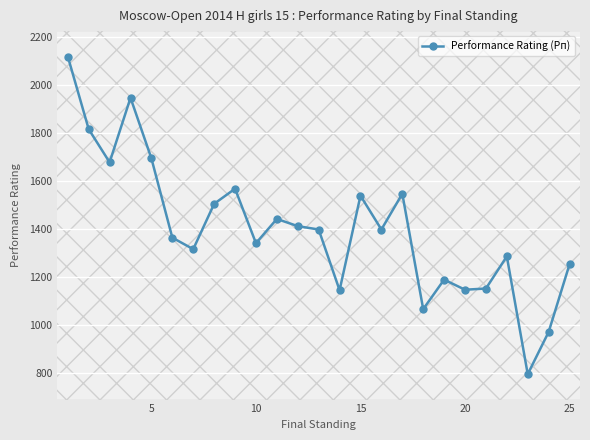

What is the smallest value displayed?

794